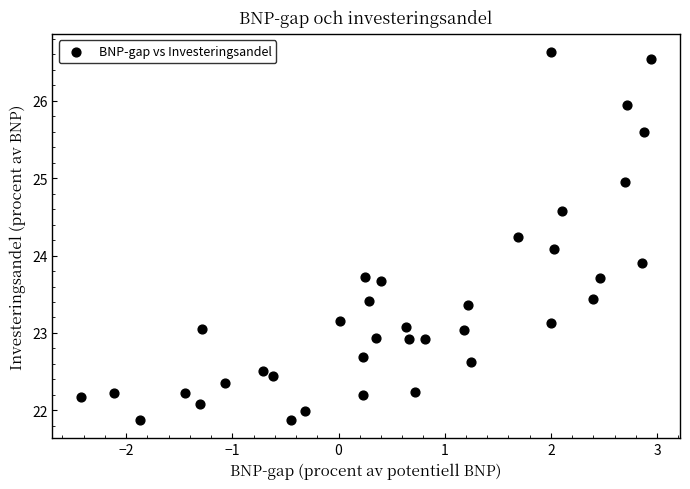

What is the range of X values (max minus min)?

5.4